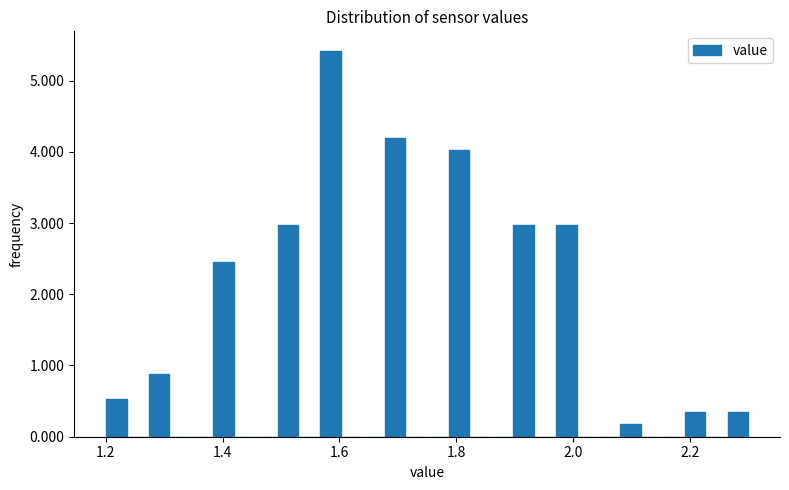

Around what value on the x-axis is the tallest bar? Give the approximate position of its centre, as read against the axis.

1.58